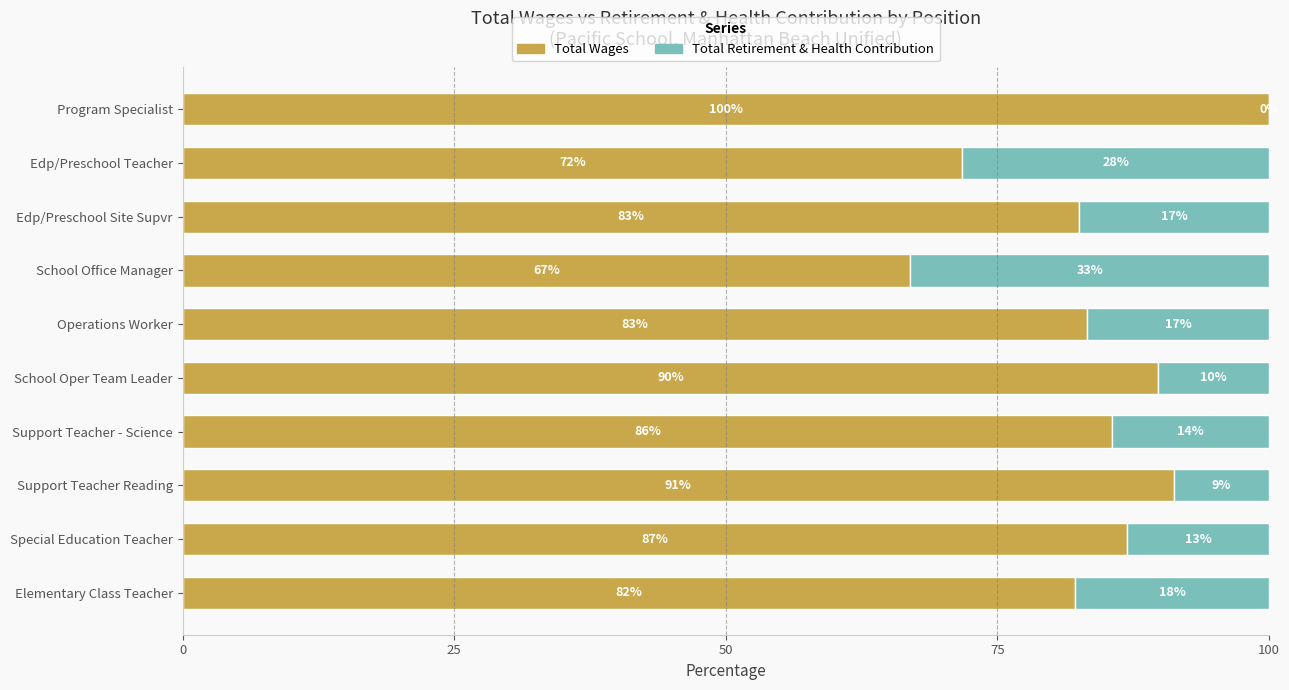

What is the total value across all series at Edp/Preschool Site Supvr?

100.0